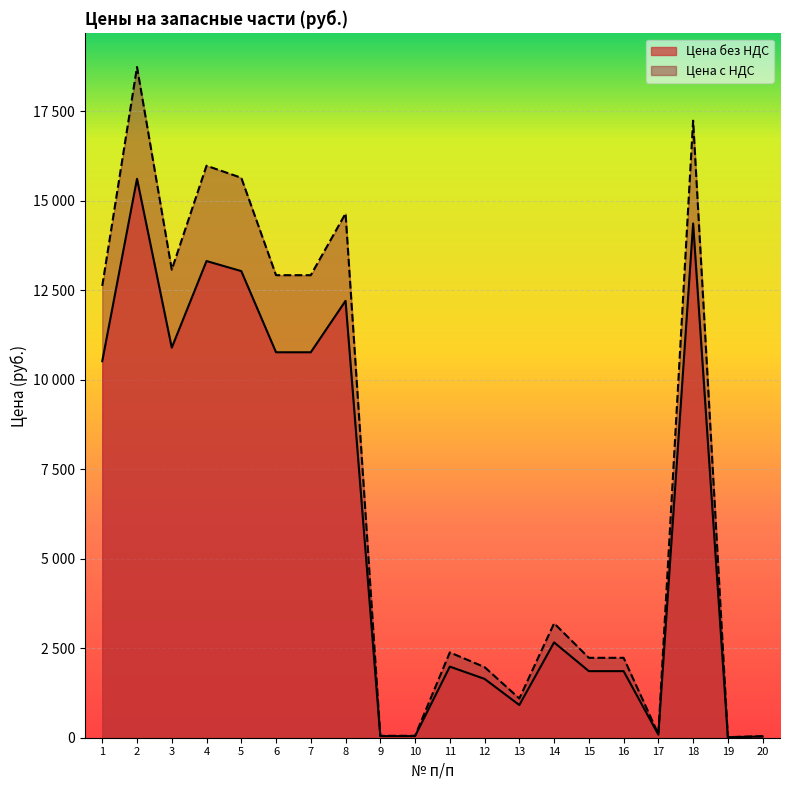

Reading right to left, list all the values displayed in this chart.

Цена без НДС: 20=35.2	19=14.1	18=14366.0	17=85.4	16=1860.3	15=1860.3	14=2663.3	13=913.4	12=1643.8	11=1986.2	10=44.9	9=44.9	8=12205.6	7=10768.6	6=10768.6	5=13036.3	4=13317.0	3=10897.0	2=15614.7	1=10518.6
Цена с НДС: 20=42.2	19=16.9	18=17239.2	17=102.4	16=2232.4	15=2232.4	14=3195.9	13=1096.1	12=1972.6	11=2383.4	10=53.9	9=53.9	8=14646.7	7=12922.3	6=12922.3	5=15643.6	4=15980.5	3=13076.5	2=18737.7	1=12622.4